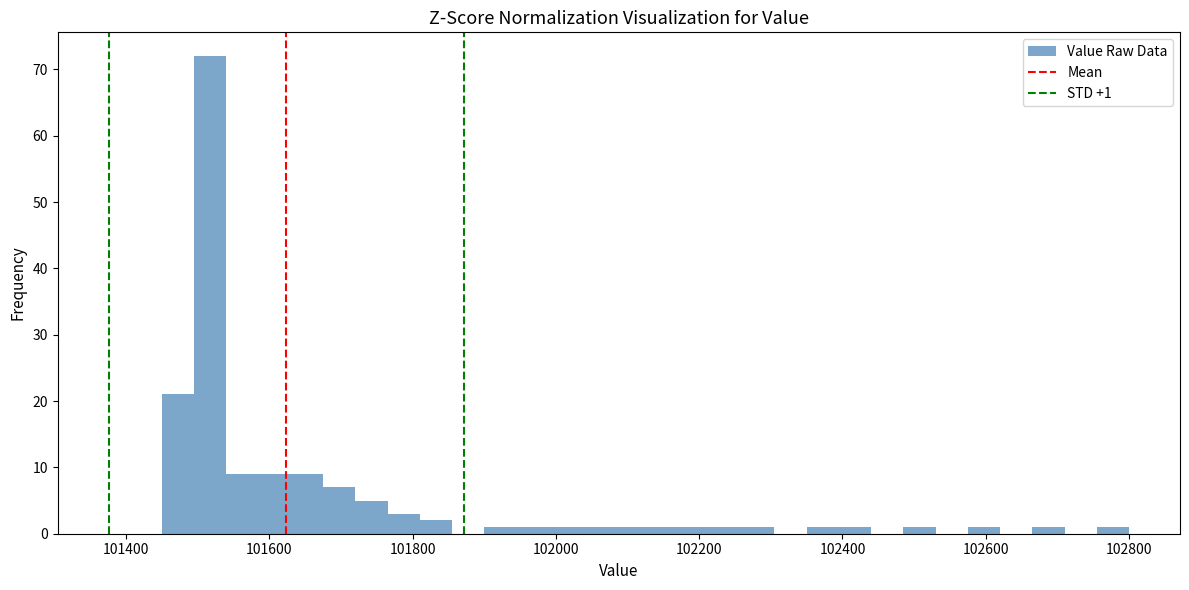

Read against the x-axis, roughly where is the centre of the tallest bar?

101520